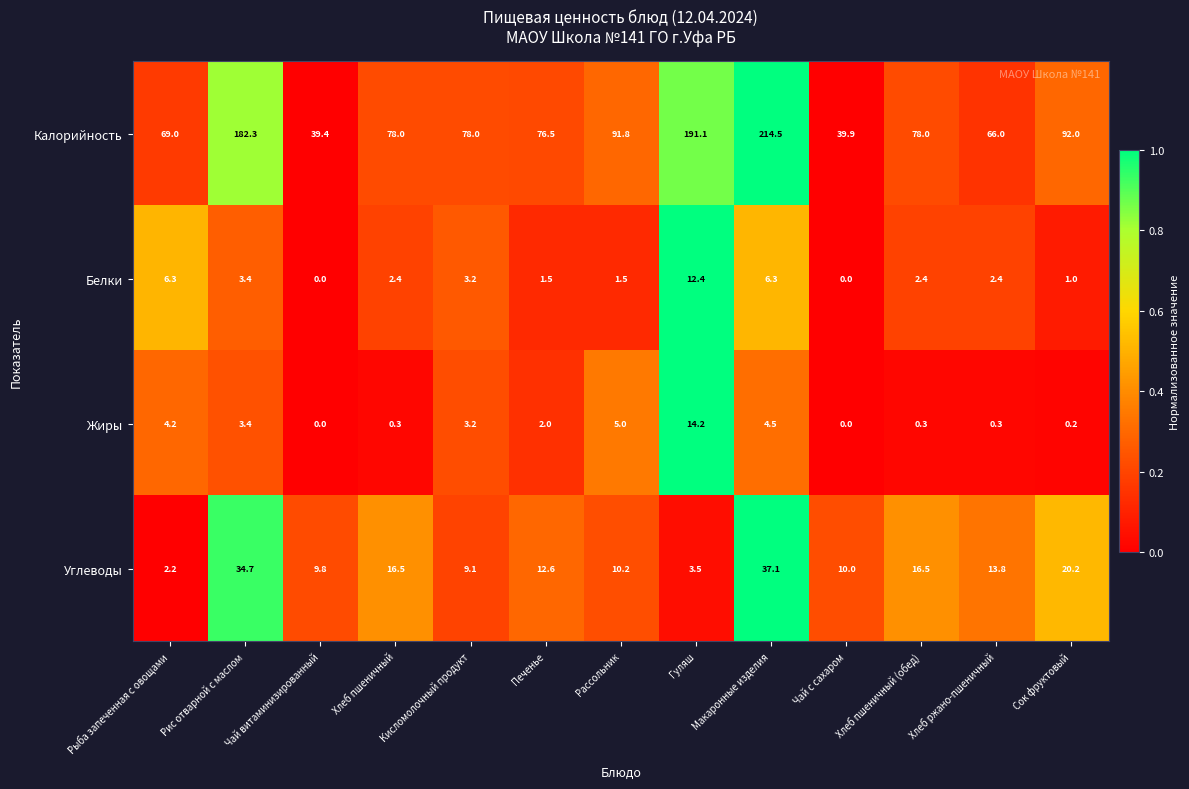

List the series in order of their peak value, highest first.

Калорийность, Углеводы, Жиры, Белки